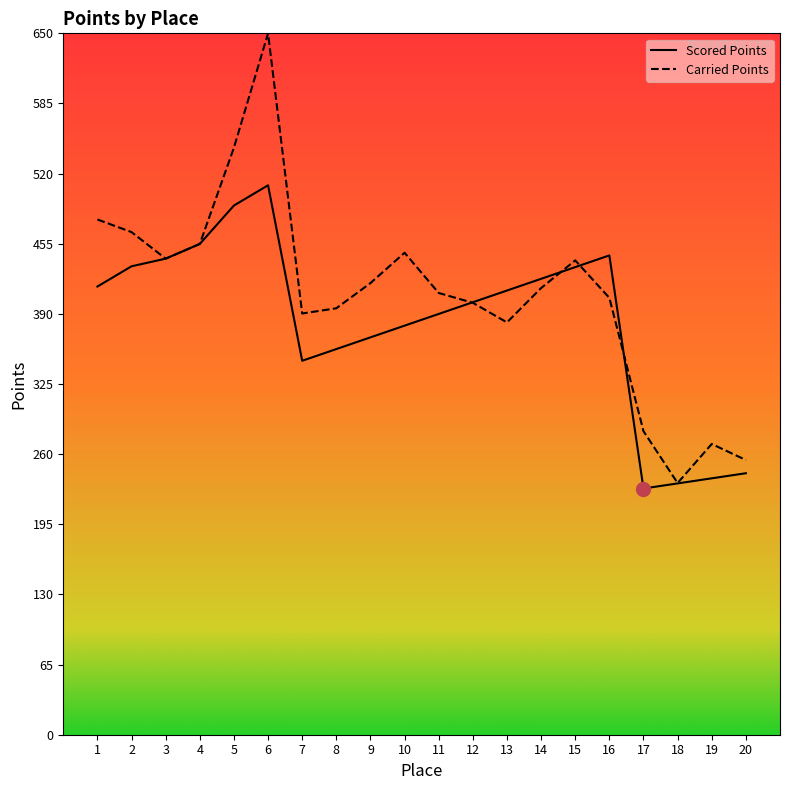

What is the maximum value shown in the chart?

650.0